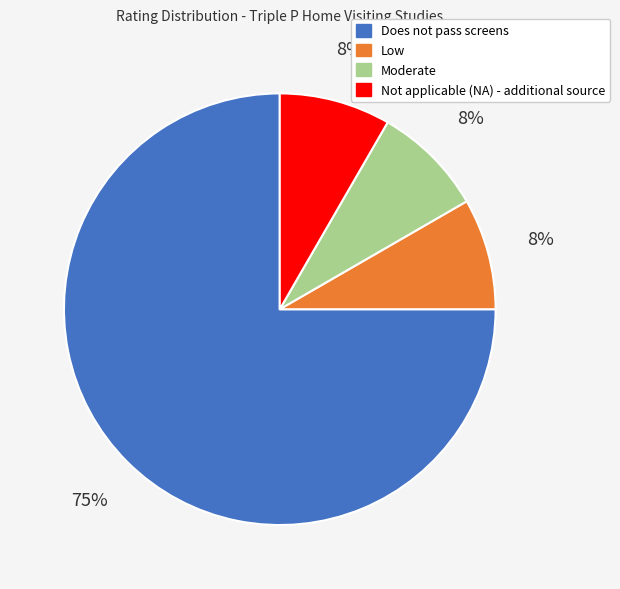

Is the sum of Does not pass screens and Low greater than half?

Yes